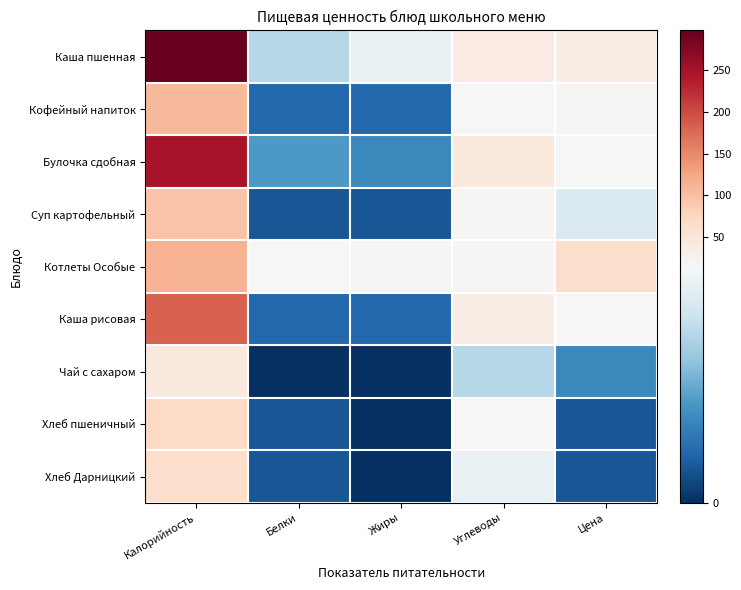

Reading left to right, list all the values displayed in this chart.

Каша пшенная: Калорийность=298	Белки=10	Жиры=13	Углеводы=38	Цена=36
Кофейный напиток: Калорийность=107	Белки=3	Жиры=3	Углеводы=16	Цена=17
Булочка сдобная: Калорийность=248	Белки=6	Жиры=5	Углеводы=44	Цена=16
Суп картофельный: Калорийность=96	Белки=2	Жиры=2	Углеводы=17	Цена=12
Котлеты Особые: Калорийность=112	Белки=16	Жиры=18	Углеводы=18	Цена=63
Каша рисовая: Калорийность=181	Белки=3	Жиры=3	Углеводы=34	Цена=16
Чай с сахаром: Калорийность=41	Белки=0	Жиры=0	Углеводы=10	Цена=5
Хлеб пшеничный: Калорийность=71	Белки=2	Жиры=0	Углеводы=14	Цена=2
Хлеб Дарницкий: Калорийность=63	Белки=2	Жиры=0	Углеводы=13	Цена=2